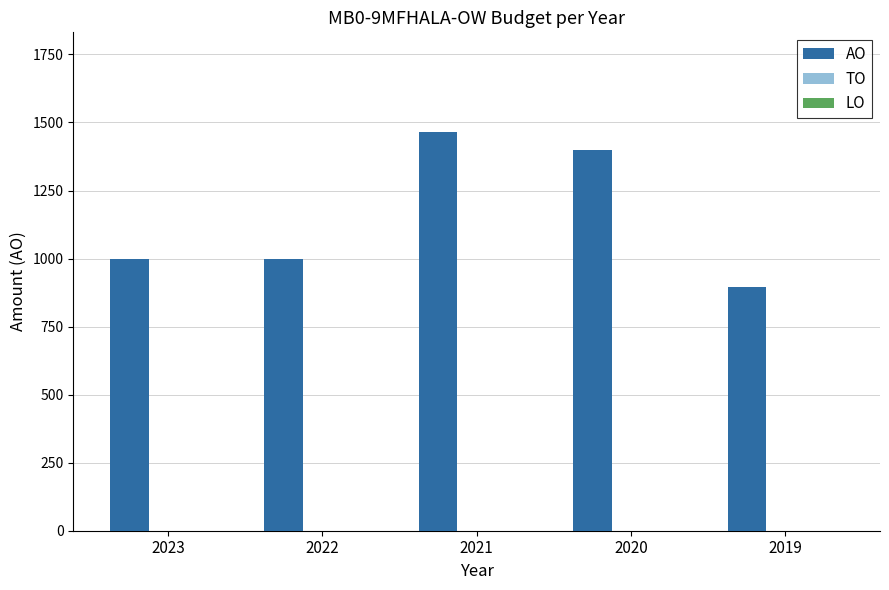

Are the bars horizontal?

No